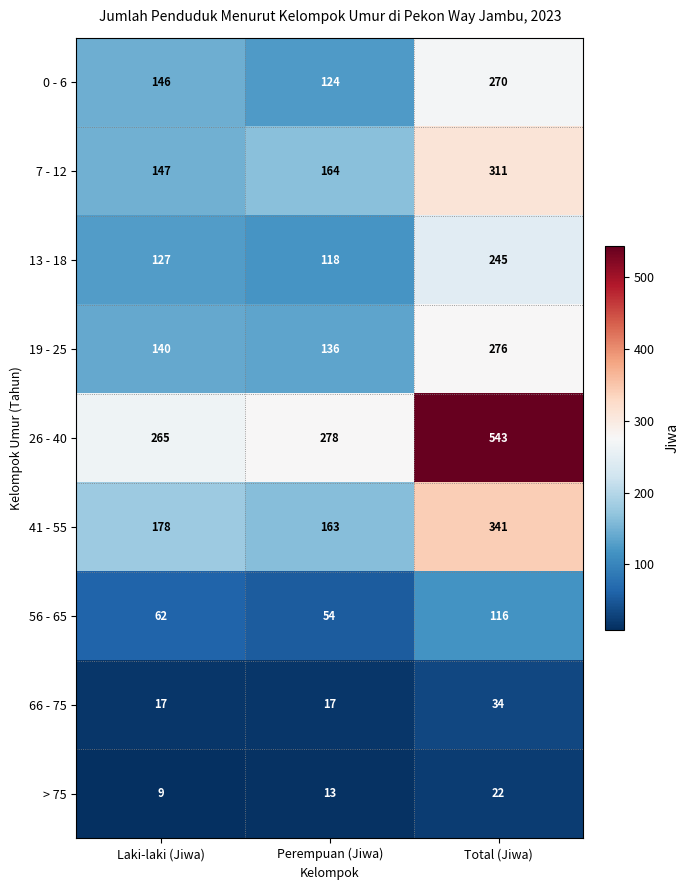

At which label is 7 - 12 closest to 229?

Perempuan (Jiwa)